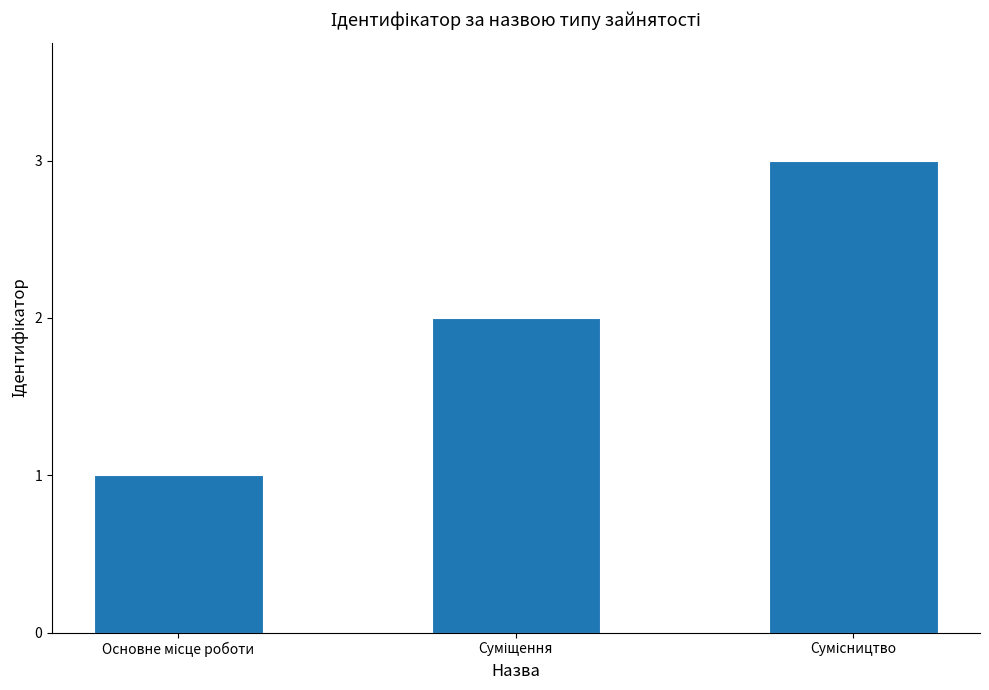

What is the sum of all values?

6